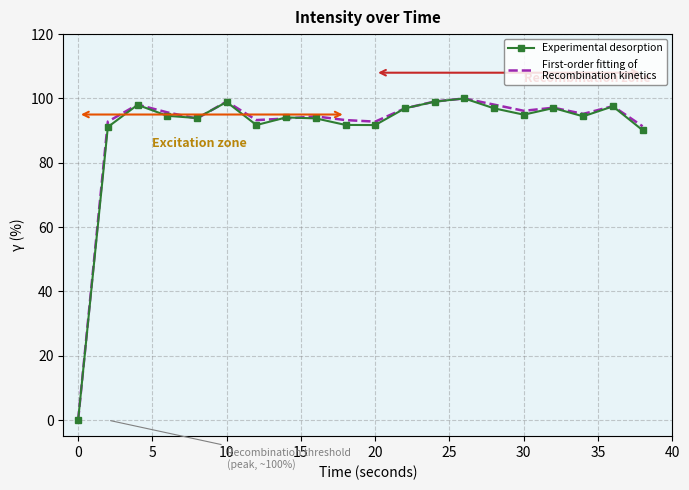

What is the greatest value displayed?

100.0